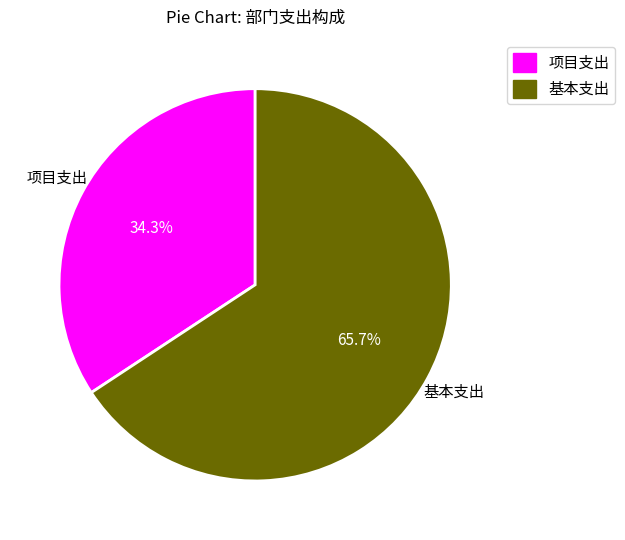

Does 项目支出 represent more than half of the total?

No